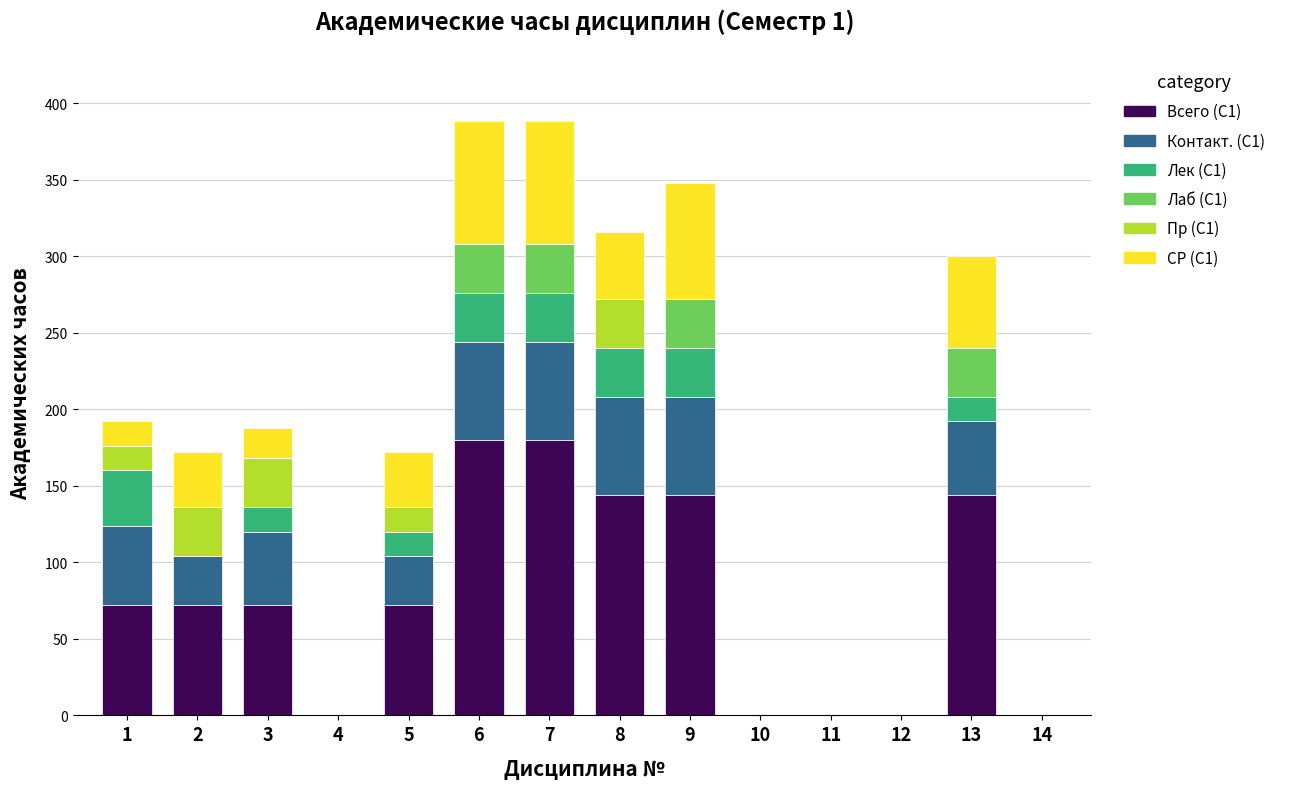

Are the bars grouped side by side (vs. stacked)?

No